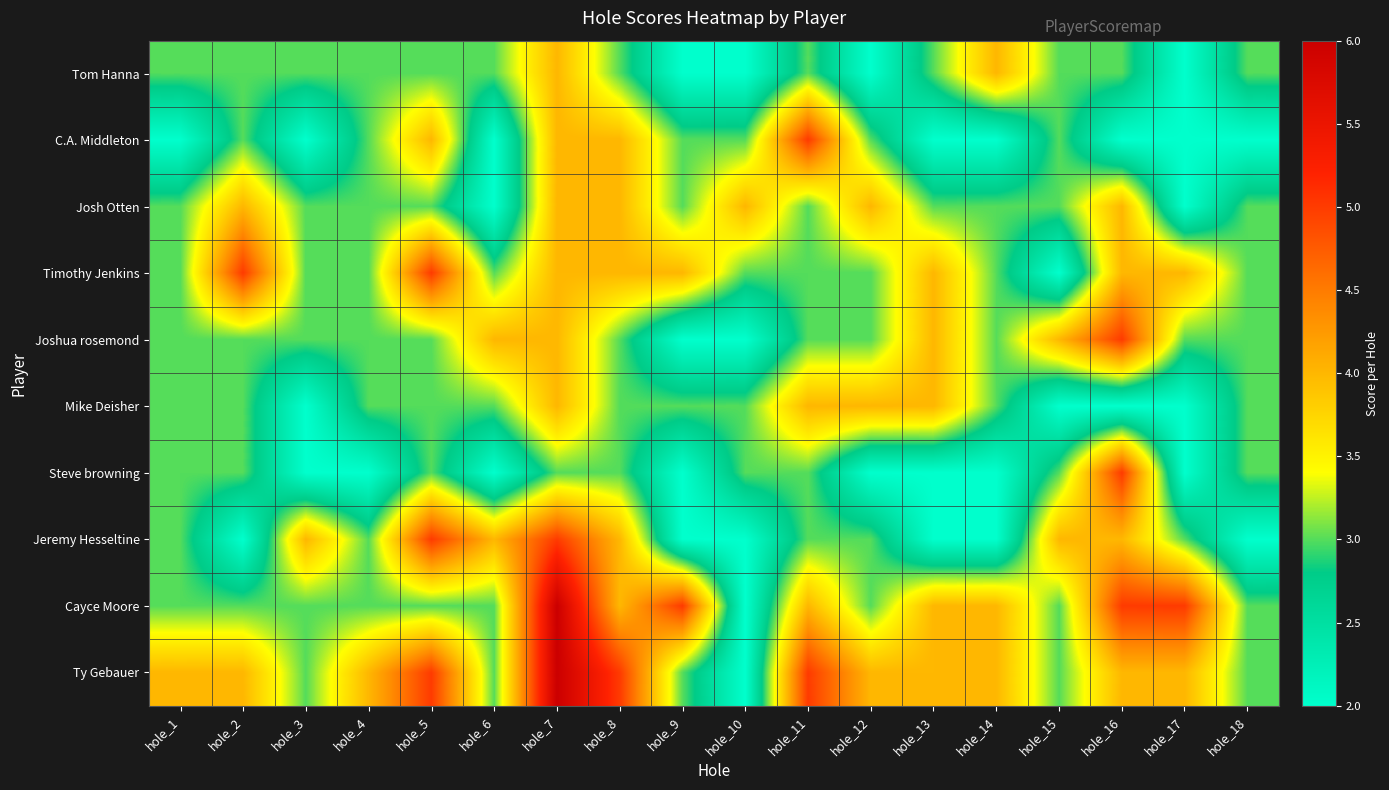

What is the difference between the highest and lowest values at hole_14?

2